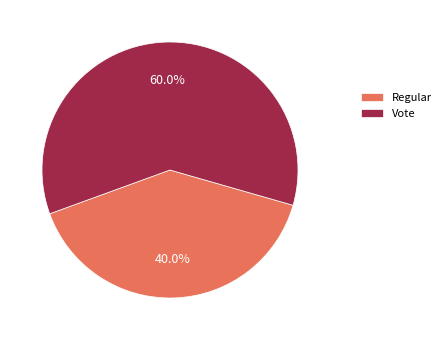

Which slice represents more than half of the pie?

Vote